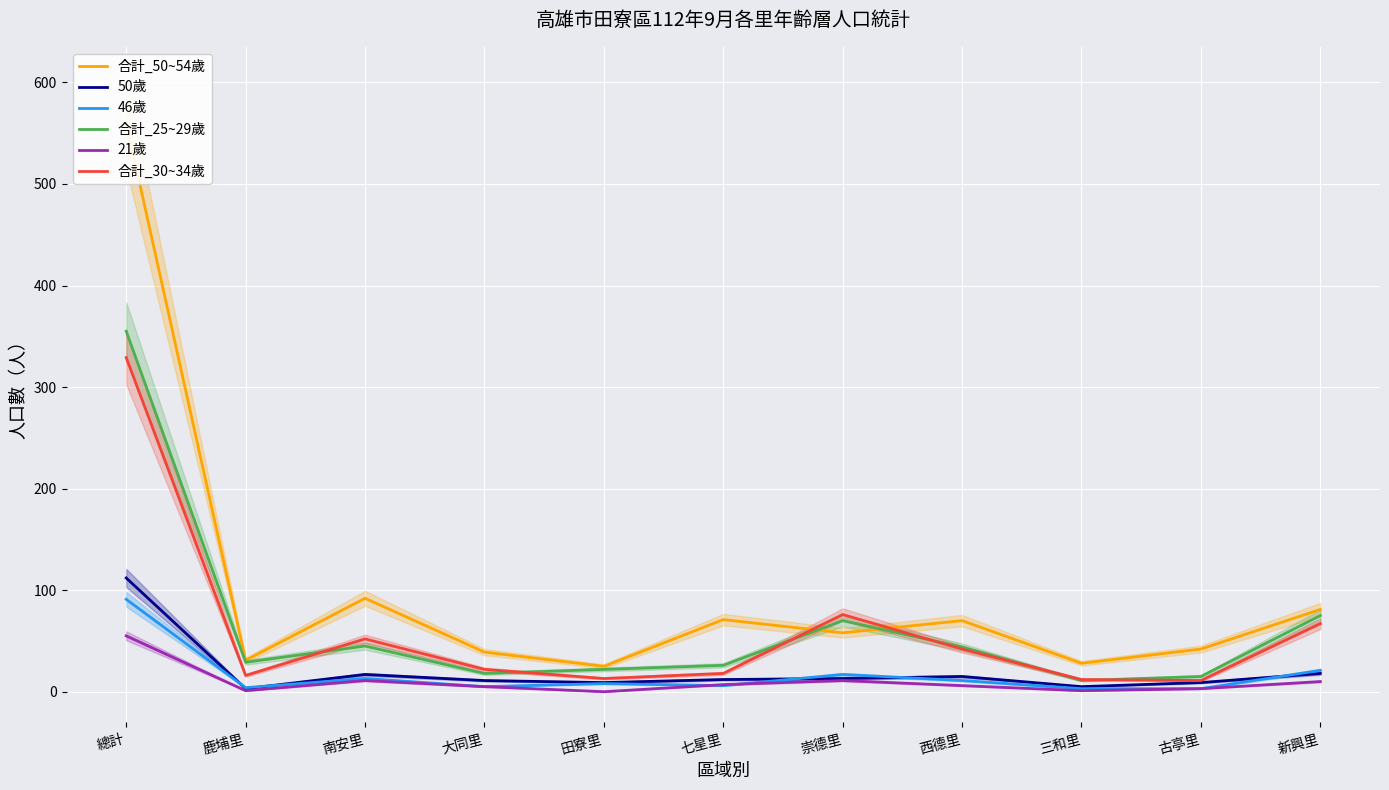

The 21歲 series shows 55 at 總計. True or false?

True